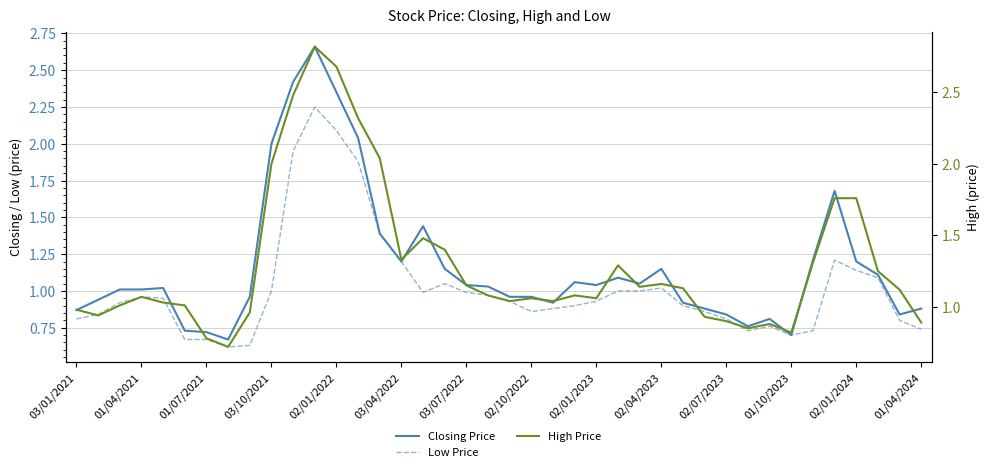

Is this an area chart (filled region under the line)?

No